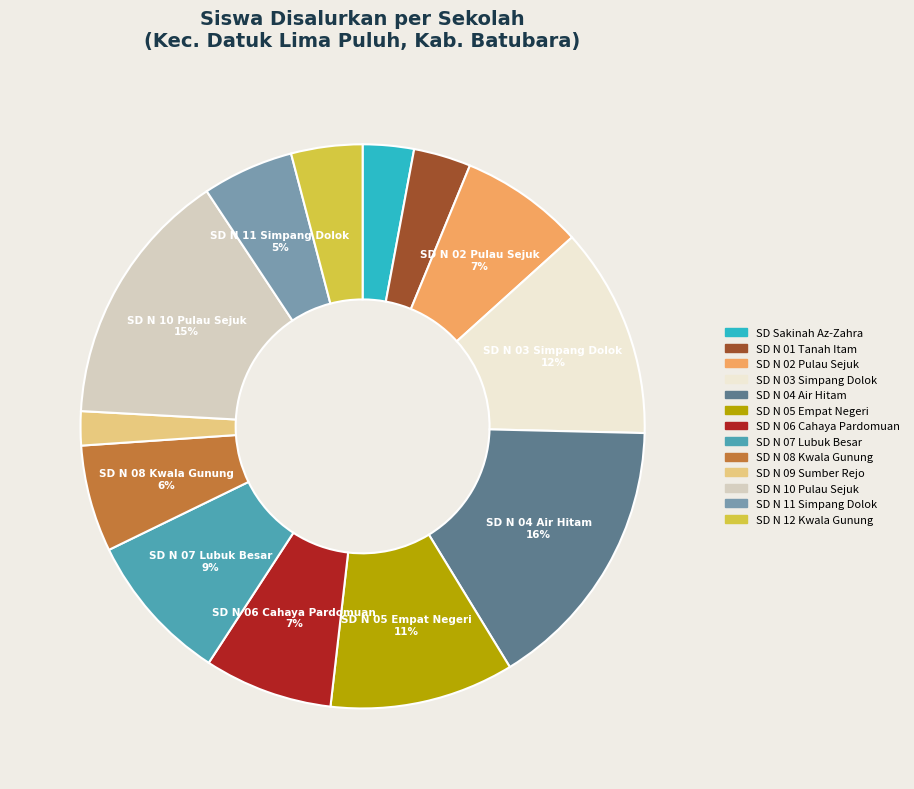

Does any single category account for the majority?

No